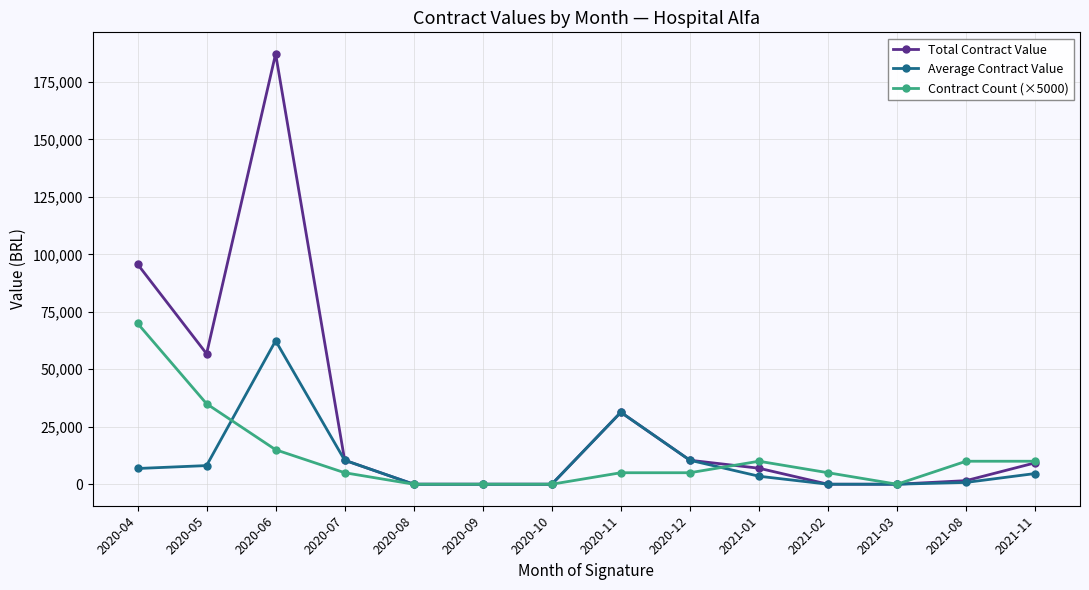

What position from the left is 2020-10?

7